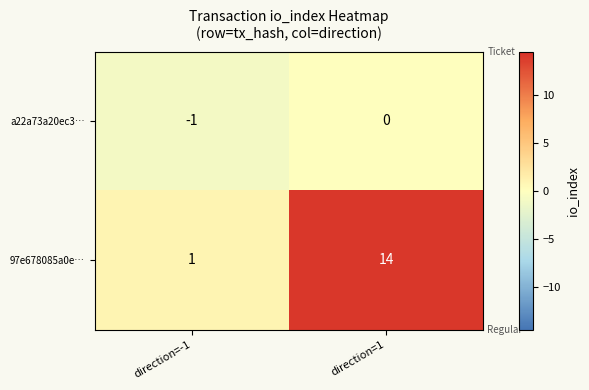

Reading left to right, list all the values displayed in this chart.

a22a73a20ec3…: -1	0
97e678085a0e…: 1	14